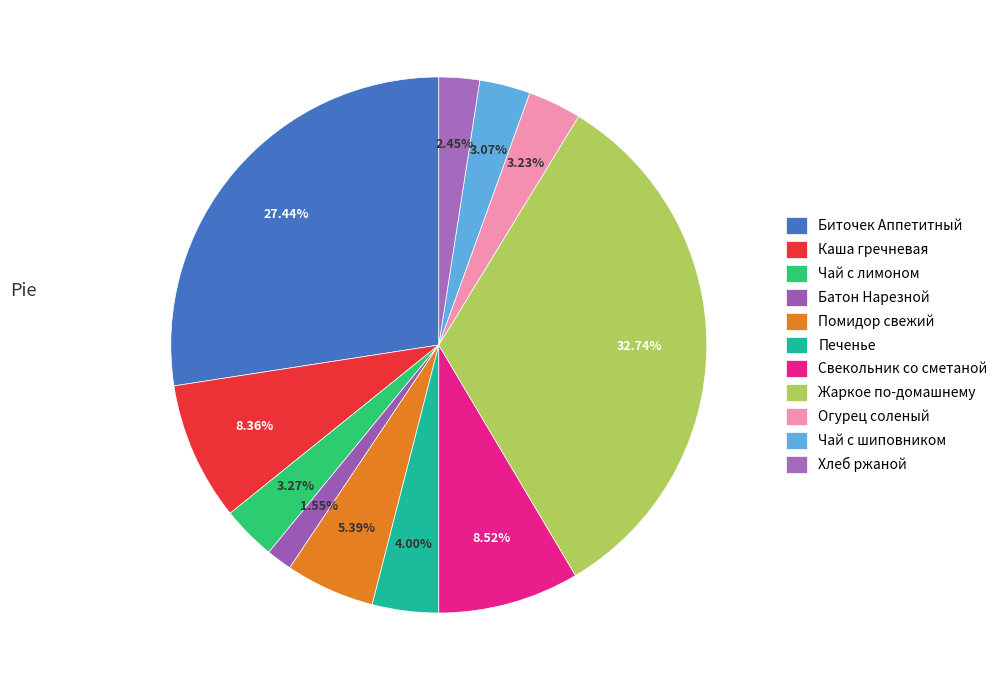

Is it true that Чай с лимоном is 1% of the pie?

False